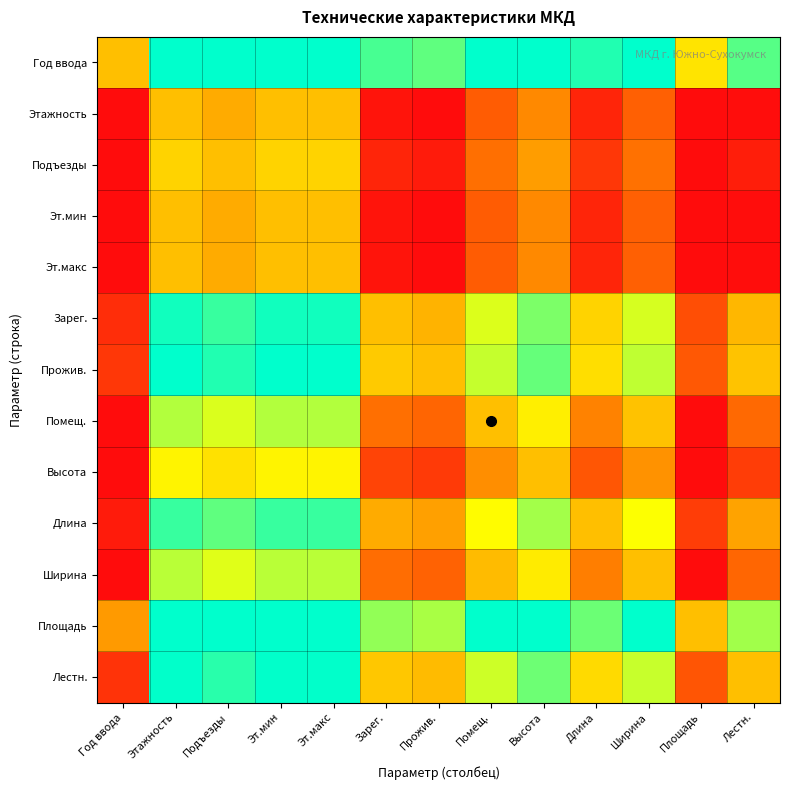

Rank the series at Ширина from lowest to highest value.

Этажность, Эт.мин, Эт.макс, Подъезды, Высота, Ширина, Помещ., Длина, Зарег., Лестн., Прожив., Год ввода, Площадь